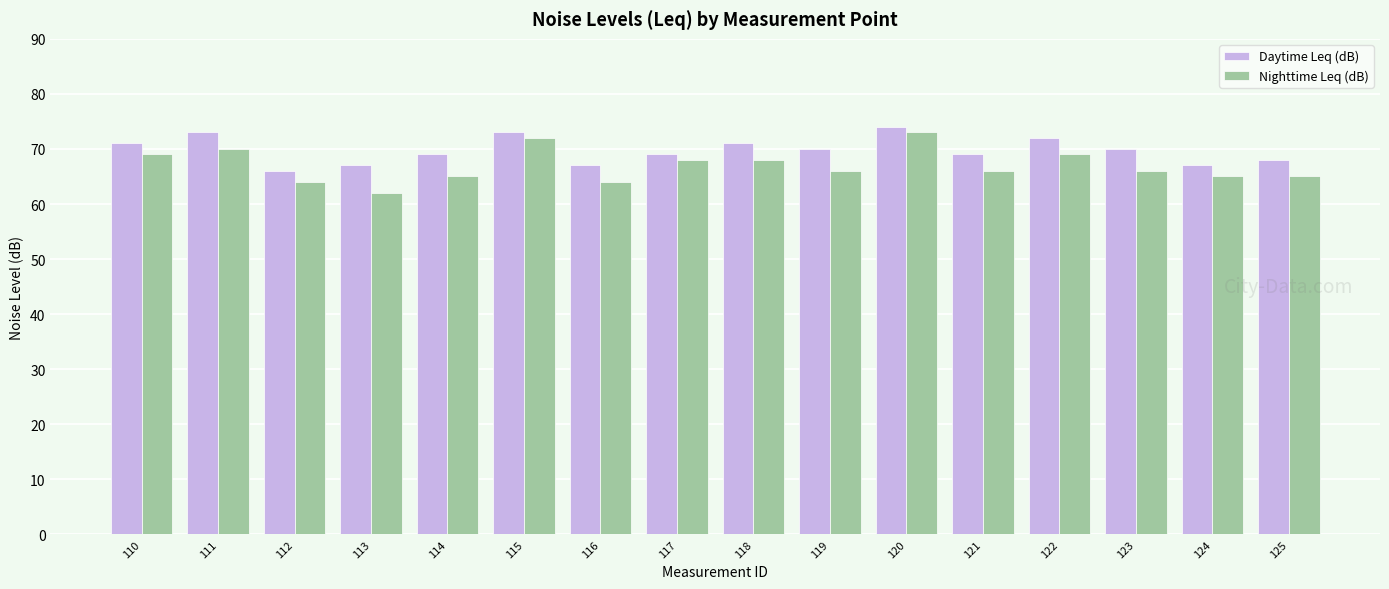

At which category is the sum across all series the highest?

120